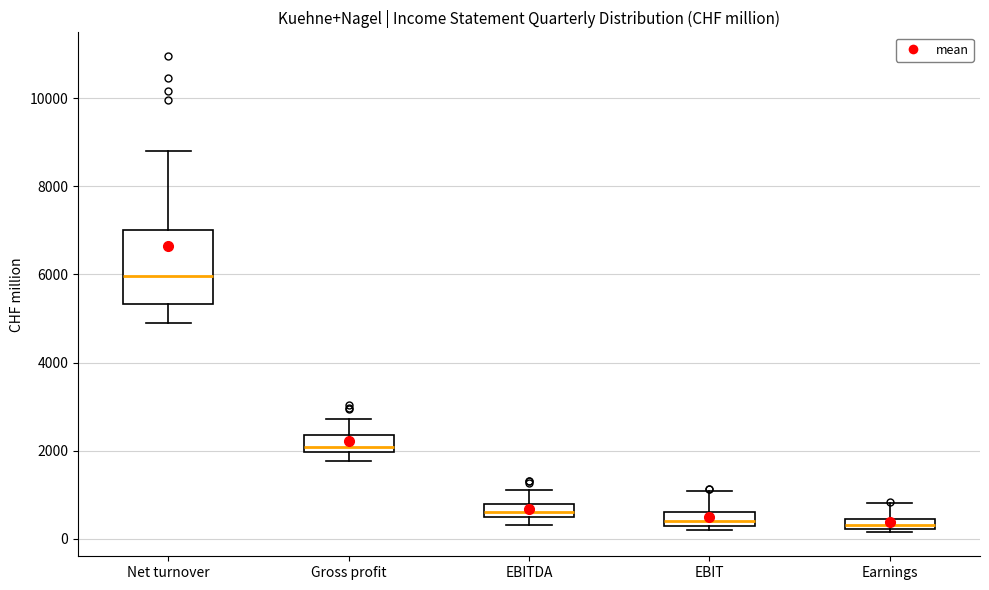

Where is the lower edge of the box for Earnings on the y-axis? The values are not printed on the chart, so give them approximately, as read against the axis.

200